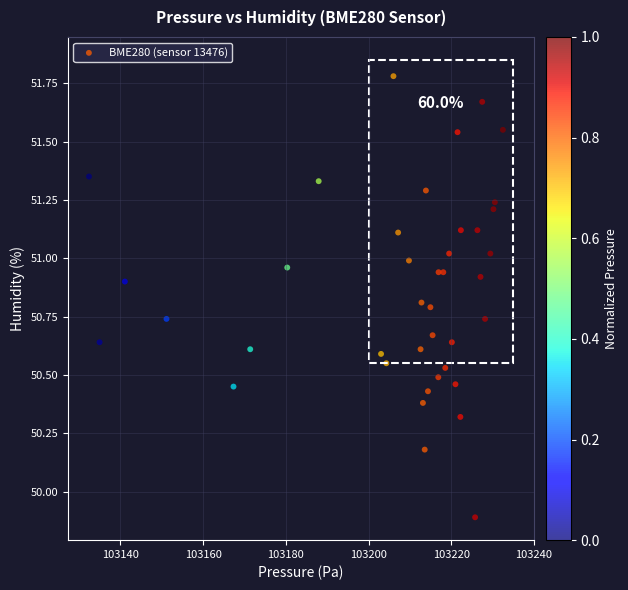

What Y value in the scatter plot is closest to 50?

49.9